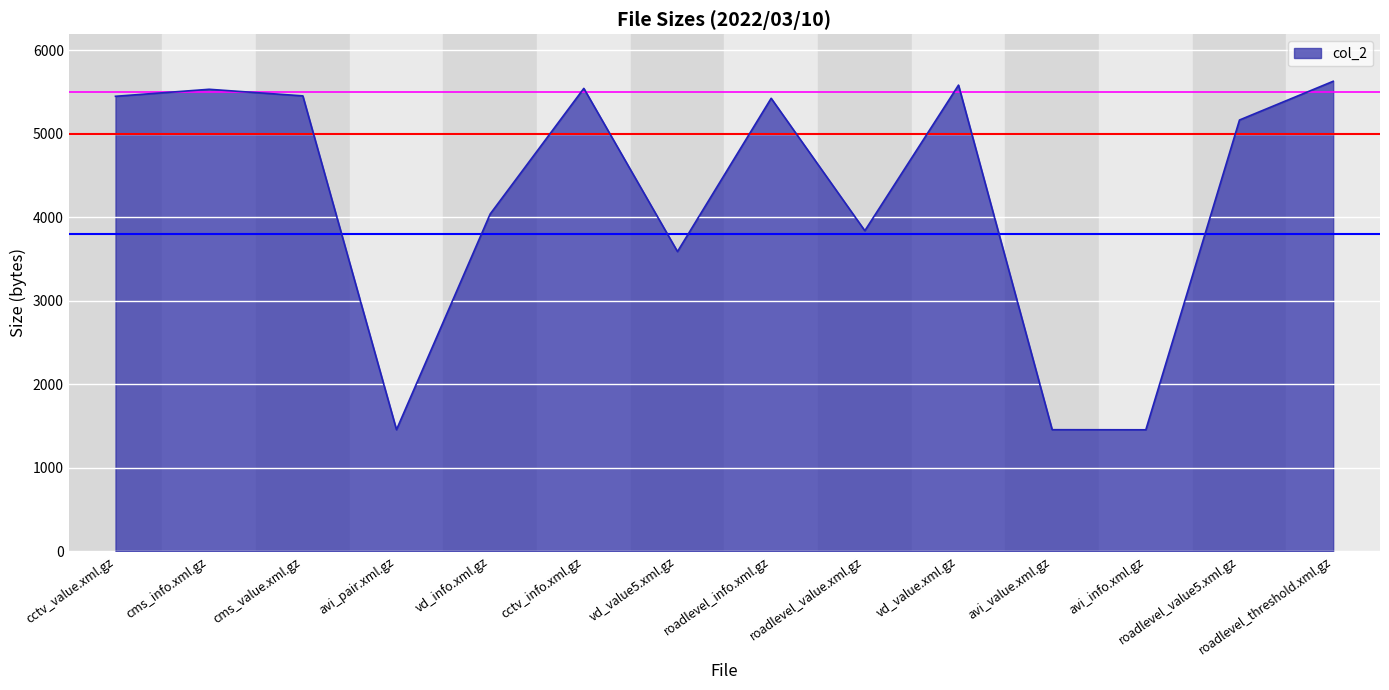

What is the change in value from roadlevel_info.xml.gz to vd_value.xml.gz?

+158